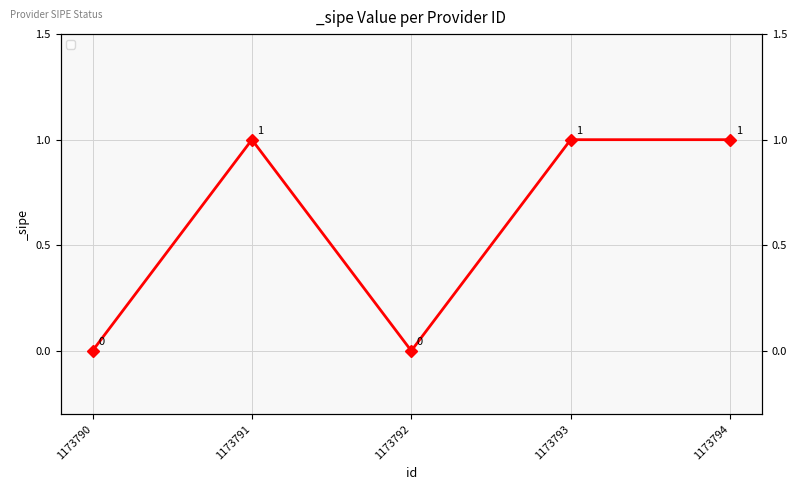

Is it true that the value at 1173791 is 1?

True